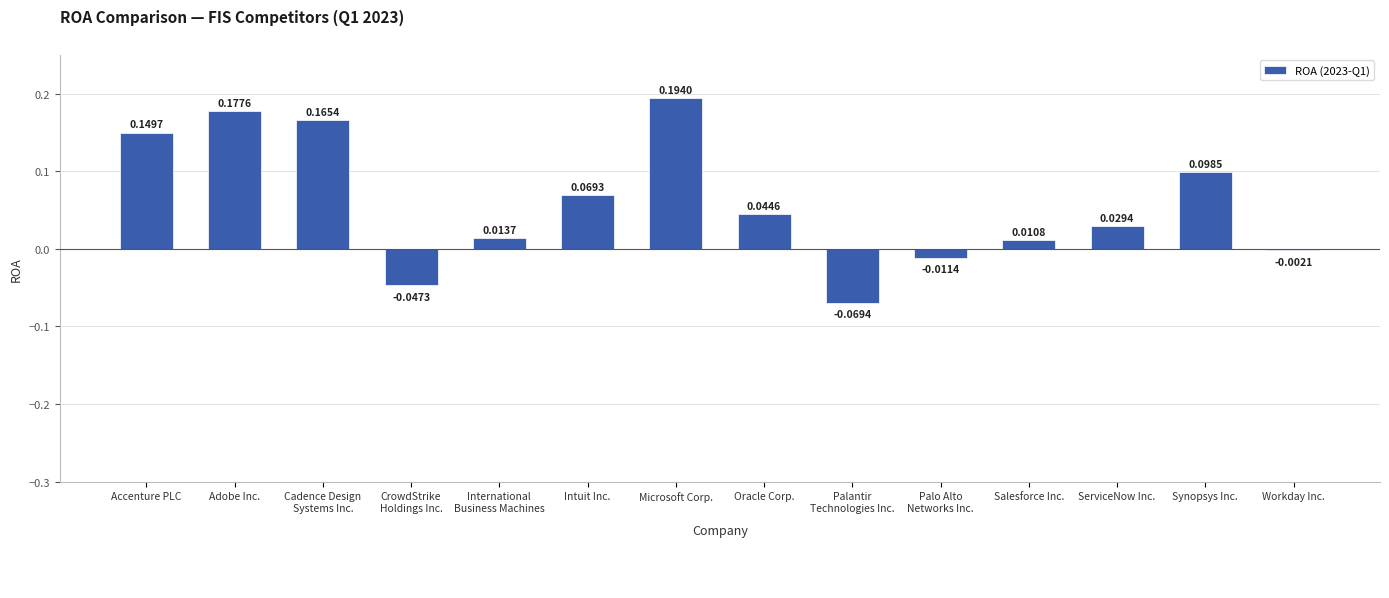

Where is the data nearest to the value 0?

Workday Inc.